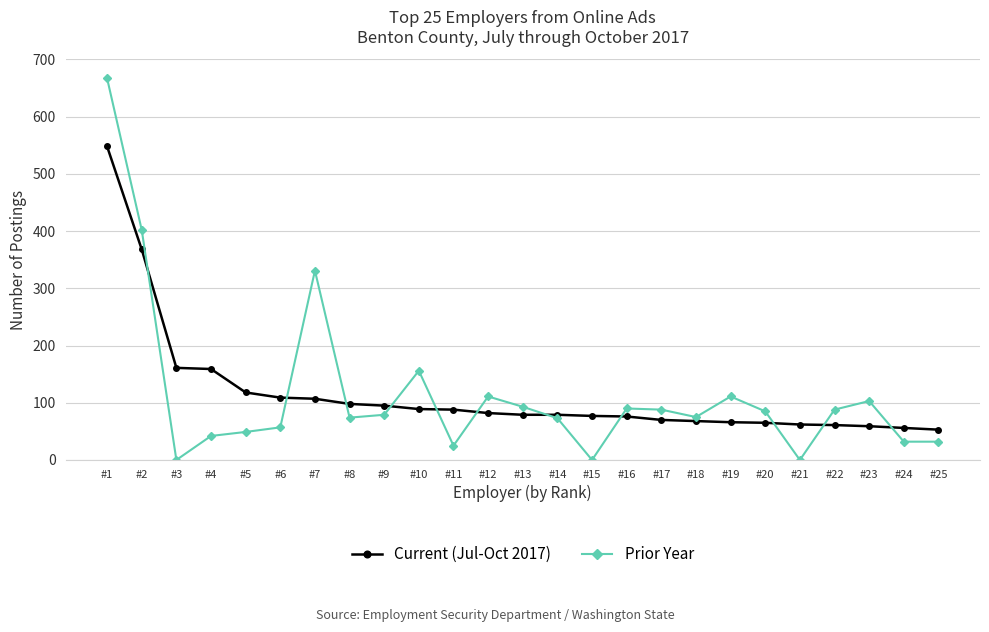

Rank the series by their maximum value, from lowest to highest.

Current (Jul-Oct 2017), Prior Year